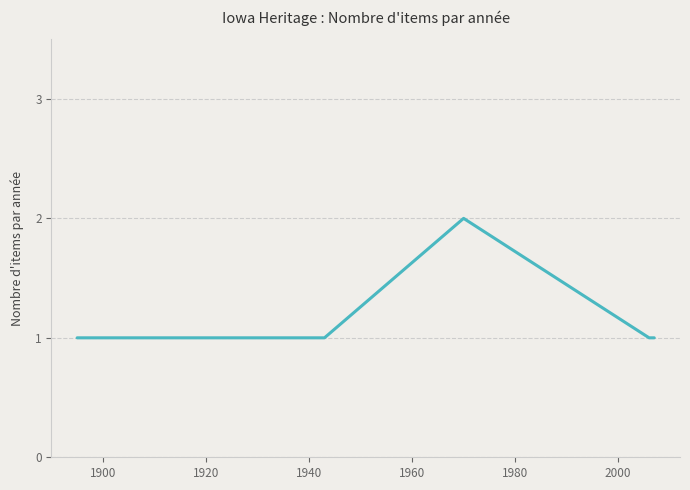

What is the difference between the maximum and minimum values?

1